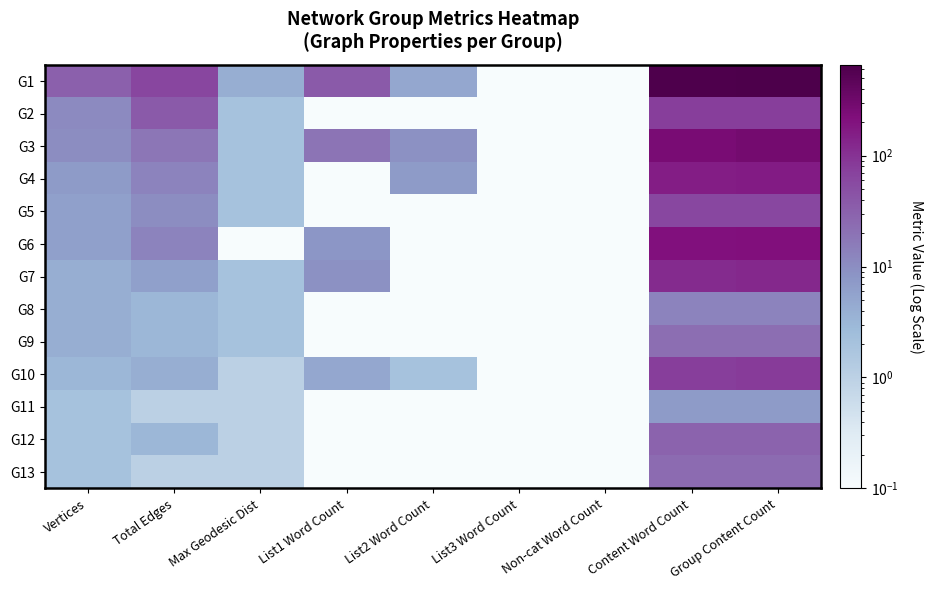

Reading left to right, transcribe all the data shown in this chart.

G1: Vertices=32.0	Total Edges=63.0	Max Geodesic Dist=4.0	List1 Word Count=38.0	List2 Word Count=5.0	List3 Word Count=0.1	Non-cat Word Count=0.1	Content Word Count=620.0	Group Content Count=658.0
G2: Vertices=11.0	Total Edges=38.0	Max Geodesic Dist=2.0	List1 Word Count=0.1	List2 Word Count=0.1	List3 Word Count=0.1	Non-cat Word Count=0.1	Content Word Count=77.0	Group Content Count=77.0
G3: Vertices=10.0	Total Edges=18.0	Max Geodesic Dist=2.0	List1 Word Count=19.0	List2 Word Count=9.0	List3 Word Count=0.1	Non-cat Word Count=0.1	Content Word Count=253.0	Group Content Count=281.0
G4: Vertices=7.0	Total Edges=13.0	Max Geodesic Dist=2.0	List1 Word Count=0.1	List2 Word Count=7.0	List3 Word Count=0.1	Non-cat Word Count=0.1	Content Word Count=158.0	Group Content Count=165.0
G5: Vertices=6.0	Total Edges=10.0	Max Geodesic Dist=2.0	List1 Word Count=0.1	List2 Word Count=0.1	List3 Word Count=0.1	Non-cat Word Count=0.1	Content Word Count=60.0	Group Content Count=60.0
G6: Vertices=6.0	Total Edges=13.0	Max Geodesic Dist=0.1	List1 Word Count=8.0	List2 Word Count=0.1	List3 Word Count=0.1	Non-cat Word Count=0.1	Content Word Count=209.0	Group Content Count=217.0
G7: Vertices=4.0	Total Edges=6.0	Max Geodesic Dist=2.0	List1 Word Count=9.0	List2 Word Count=0.1	List3 Word Count=0.1	Non-cat Word Count=0.1	Content Word Count=116.0	Group Content Count=125.0
G8: Vertices=4.0	Total Edges=3.0	Max Geodesic Dist=2.0	List1 Word Count=0.1	List2 Word Count=0.1	List3 Word Count=0.1	Non-cat Word Count=0.1	Content Word Count=13.0	Group Content Count=13.0
G9: Vertices=4.0	Total Edges=3.0	Max Geodesic Dist=2.0	List1 Word Count=0.1	List2 Word Count=0.1	List3 Word Count=0.1	Non-cat Word Count=0.1	Content Word Count=22.0	Group Content Count=22.0
G10: Vertices=3.0	Total Edges=4.0	Max Geodesic Dist=1.0	List1 Word Count=5.0	List2 Word Count=2.0	List3 Word Count=0.1	Non-cat Word Count=0.1	Content Word Count=76.0	Group Content Count=83.0
G11: Vertices=2.0	Total Edges=1.0	Max Geodesic Dist=1.0	List1 Word Count=0.1	List2 Word Count=0.1	List3 Word Count=0.1	Non-cat Word Count=0.1	Content Word Count=7.0	Group Content Count=7.0
G12: Vertices=2.0	Total Edges=3.0	Max Geodesic Dist=1.0	List1 Word Count=0.1	List2 Word Count=0.1	List3 Word Count=0.1	Non-cat Word Count=0.1	Content Word Count=29.0	Group Content Count=29.0
G13: Vertices=2.0	Total Edges=1.0	Max Geodesic Dist=1.0	List1 Word Count=0.1	List2 Word Count=0.1	List3 Word Count=0.1	Non-cat Word Count=0.1	Content Word Count=24.0	Group Content Count=24.0